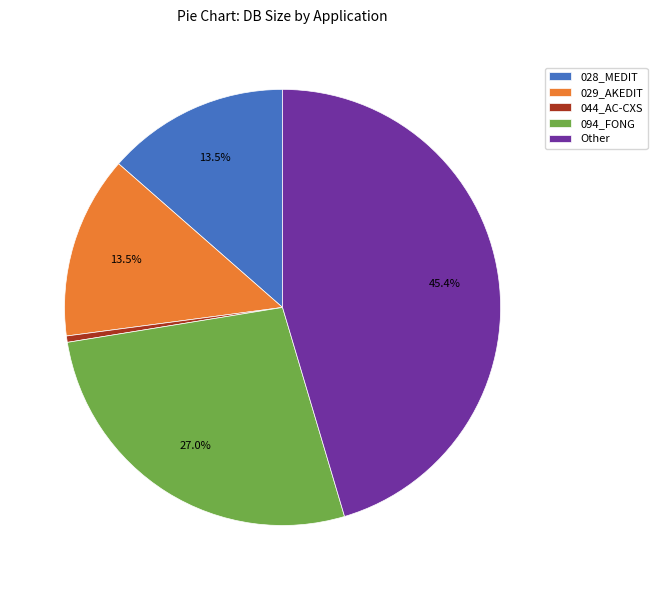

What is the smallest slice in the pie chart?

044_AC-CXS